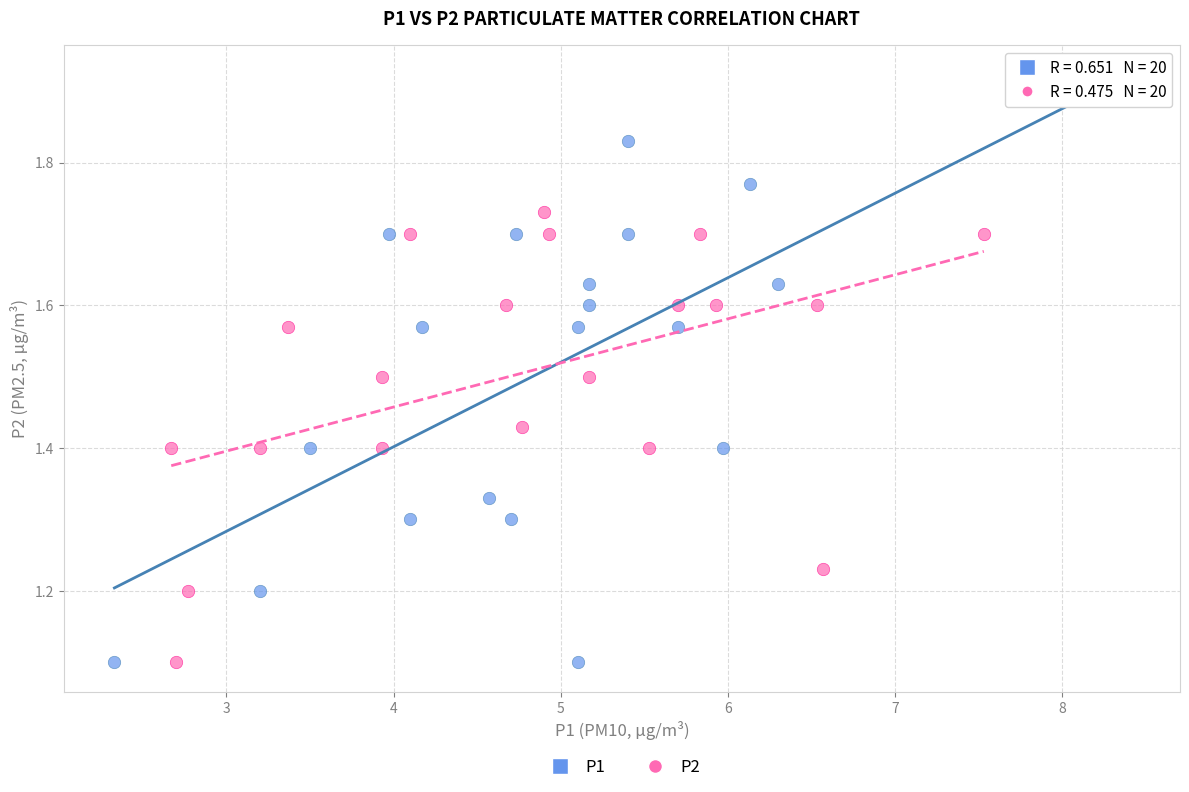

Which series has the widest spread of Y values?

P1